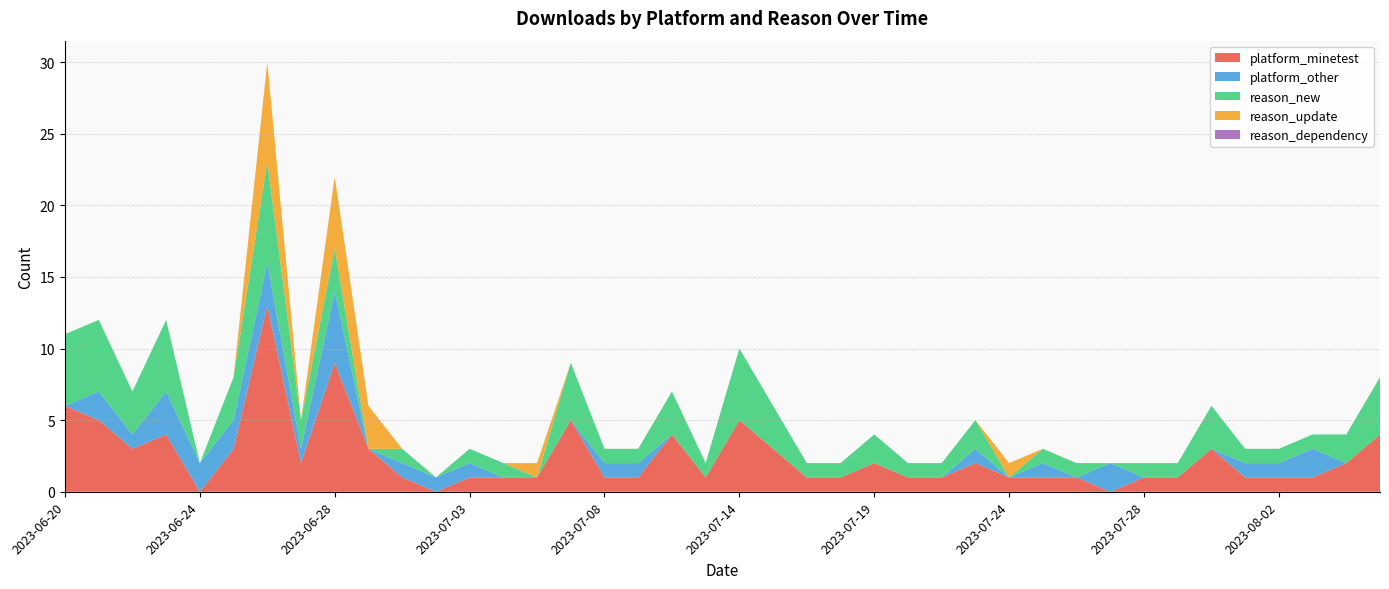

Reading left to right, extract all data points from this chart.

platform_minetest: 2023-06-20=6	2023-06-21=5	2023-06-22=3	2023-06-23=4	2023-06-24=0	2023-06-25=3	2023-06-26=13	2023-06-27=2	2023-06-28=9	2023-06-29=3	2023-07-01=1	2023-07-02=0	2023-07-03=1	2023-07-04=1	2023-07-05=1	2023-07-07=5	2023-07-08=1	2023-07-09=1	2023-07-10=4	2023-07-13=1	2023-07-14=5	2023-07-15=3	2023-07-17=1	2023-07-18=1	2023-07-19=2	2023-07-21=1	2023-07-22=1	2023-07-23=2	2023-07-24=1	2023-07-25=1	2023-07-26=1	2023-07-27=0	2023-07-28=1	2023-07-30=1	2023-07-31=3	2023-08-01=1	2023-08-02=1	2023-08-03=1	2023-08-04=2	2023-08-05=4
platform_other: 2023-06-20=0	2023-06-21=2	2023-06-22=1	2023-06-23=3	2023-06-24=2	2023-06-25=2	2023-06-26=3	2023-06-27=1	2023-06-28=5	2023-06-29=0	2023-07-01=1	2023-07-02=1	2023-07-03=1	2023-07-04=0	2023-07-05=0	2023-07-07=0	2023-07-08=1	2023-07-09=1	2023-07-10=0	2023-07-13=0	2023-07-14=0	2023-07-15=0	2023-07-17=0	2023-07-18=0	2023-07-19=0	2023-07-21=0	2023-07-22=0	2023-07-23=1	2023-07-24=0	2023-07-25=1	2023-07-26=0	2023-07-27=2	2023-07-28=0	2023-07-30=0	2023-07-31=0	2023-08-01=1	2023-08-02=1	2023-08-03=2	2023-08-04=0	2023-08-05=0
reason_new: 2023-06-20=5	2023-06-21=5	2023-06-22=3	2023-06-23=5	2023-06-24=0	2023-06-25=3	2023-06-26=7	2023-06-27=2	2023-06-28=3	2023-06-29=0	2023-07-01=1	2023-07-02=0	2023-07-03=1	2023-07-04=1	2023-07-05=0	2023-07-07=4	2023-07-08=1	2023-07-09=1	2023-07-10=3	2023-07-13=1	2023-07-14=5	2023-07-15=3	2023-07-17=1	2023-07-18=1	2023-07-19=2	2023-07-21=1	2023-07-22=1	2023-07-23=2	2023-07-24=0	2023-07-25=1	2023-07-26=1	2023-07-27=0	2023-07-28=1	2023-07-30=1	2023-07-31=3	2023-08-01=1	2023-08-02=1	2023-08-03=1	2023-08-04=2	2023-08-05=4
reason_update: 2023-06-20=0	2023-06-21=0	2023-06-22=0	2023-06-23=0	2023-06-24=0	2023-06-25=0	2023-06-26=7	2023-06-27=0	2023-06-28=5	2023-06-29=3	2023-07-01=0	2023-07-02=0	2023-07-03=0	2023-07-04=0	2023-07-05=1	2023-07-07=0	2023-07-08=0	2023-07-09=0	2023-07-10=0	2023-07-13=0	2023-07-14=0	2023-07-15=0	2023-07-17=0	2023-07-18=0	2023-07-19=0	2023-07-21=0	2023-07-22=0	2023-07-23=0	2023-07-24=1	2023-07-25=0	2023-07-26=0	2023-07-27=0	2023-07-28=0	2023-07-30=0	2023-07-31=0	2023-08-01=0	2023-08-02=0	2023-08-03=0	2023-08-04=0	2023-08-05=0
reason_dependency: 2023-06-20=0	2023-06-21=0	2023-06-22=0	2023-06-23=0	2023-06-24=0	2023-06-25=0	2023-06-26=0	2023-06-27=0	2023-06-28=0	2023-06-29=0	2023-07-01=0	2023-07-02=0	2023-07-03=0	2023-07-04=0	2023-07-05=0	2023-07-07=0	2023-07-08=0	2023-07-09=0	2023-07-10=0	2023-07-13=0	2023-07-14=0	2023-07-15=0	2023-07-17=0	2023-07-18=0	2023-07-19=0	2023-07-21=0	2023-07-22=0	2023-07-23=0	2023-07-24=0	2023-07-25=0	2023-07-26=0	2023-07-27=0	2023-07-28=0	2023-07-30=0	2023-07-31=0	2023-08-01=0	2023-08-02=0	2023-08-03=0	2023-08-04=0	2023-08-05=0